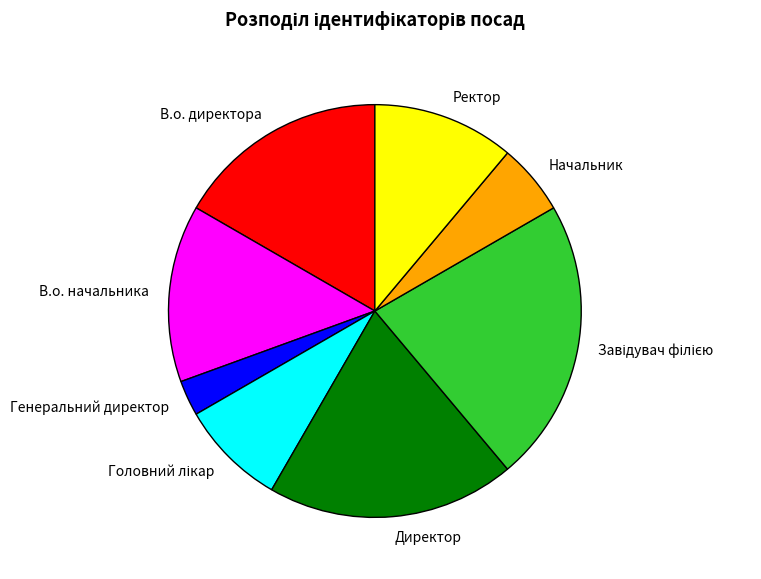

Combined, do В.о. директора and Директор account for over 50%?

No